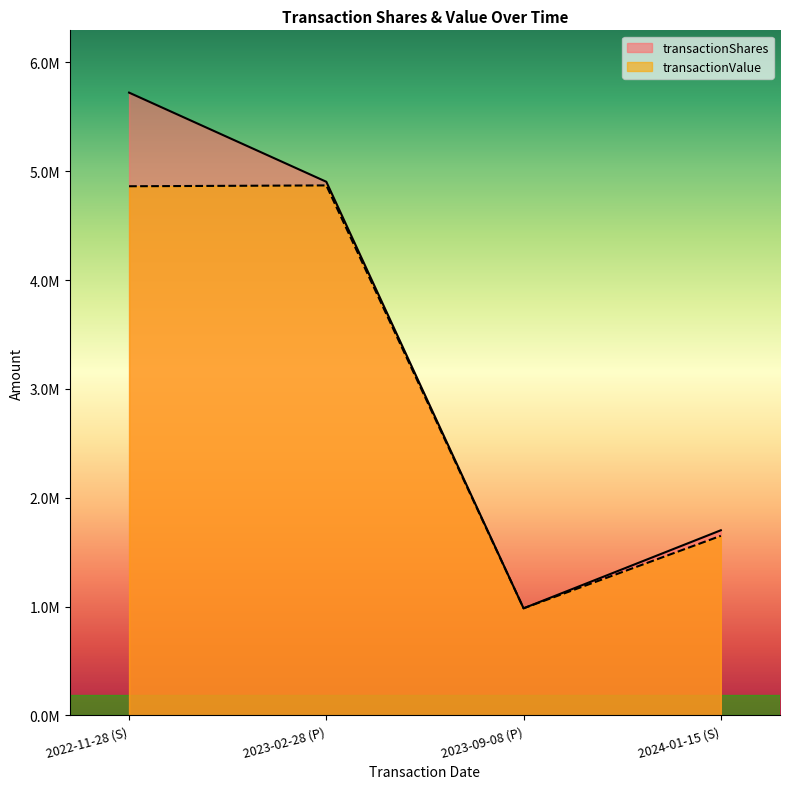

How many lines are shown in the chart?

2